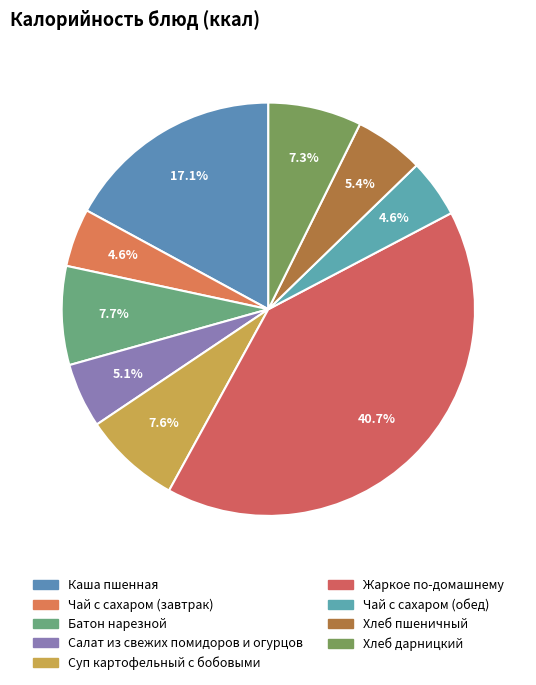

To the nearest percent, what is the difference between the largest and smallest slice percentages?

36%